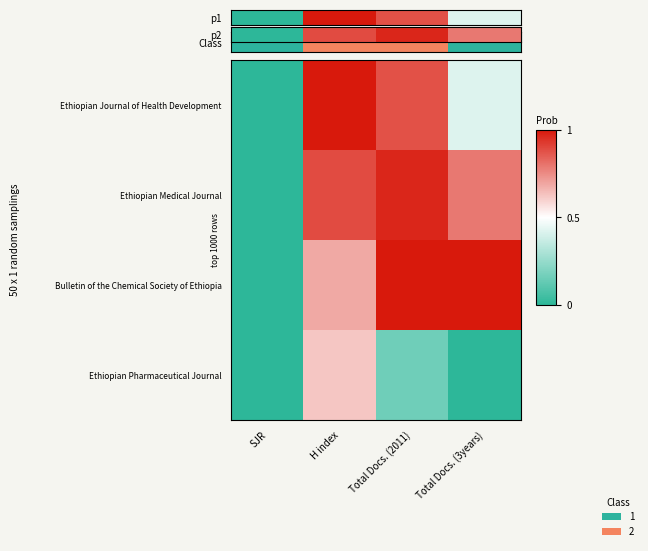

At H index, list the series in order from largest to smallest.

p2, Ethiopian Medical Journal, Bulletin of the Chemical Society of Ethiopia, Ethiopian Pharmaceutical Journal